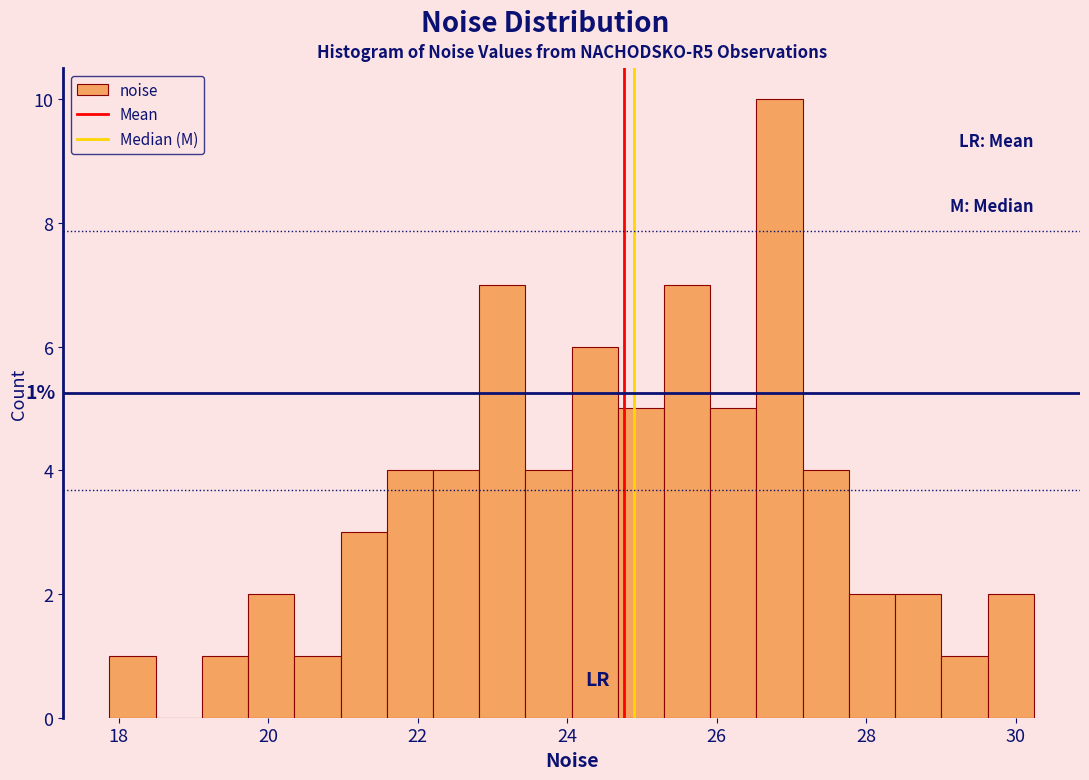

Read against the x-axis, roughly where is the centre of the tallest bar?

26.8